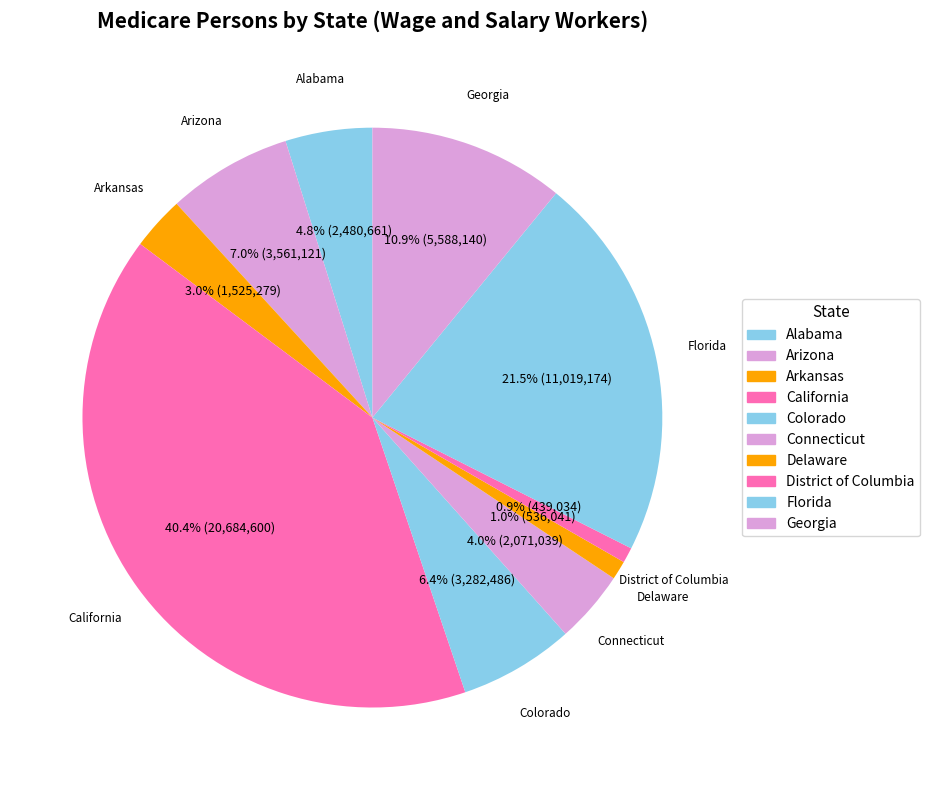

What percentage is the Colorado slice, to the nearest percent?

6%